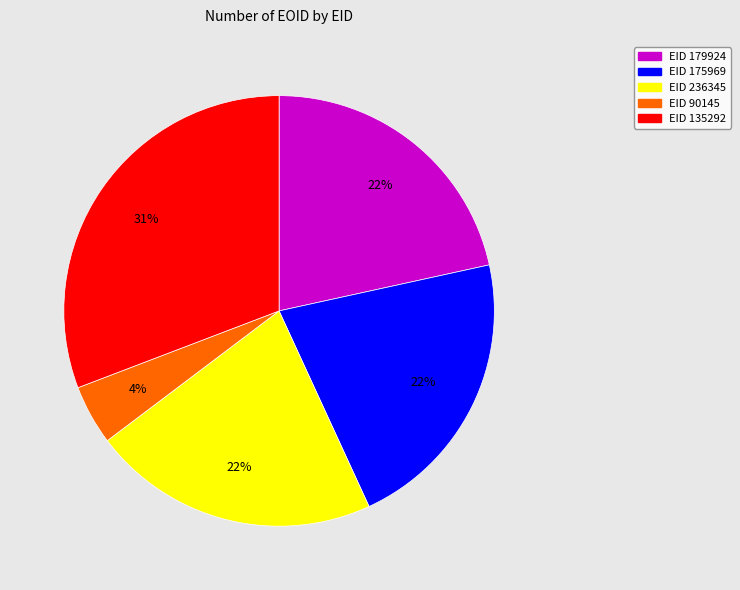

Which category has the biggest portion of the pie?

EID 135292